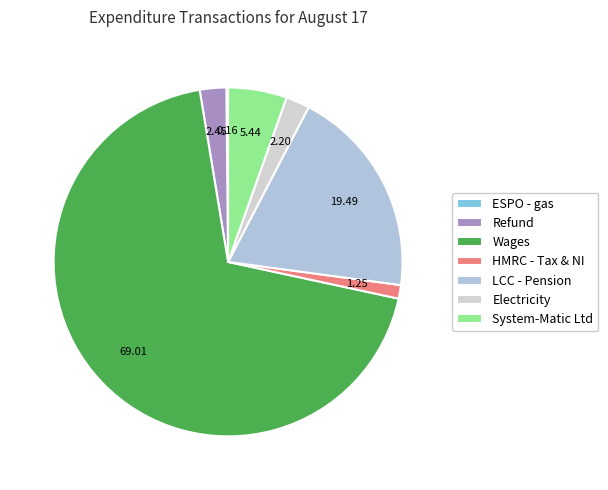

What portion of the pie excludes Wages?

31.0%